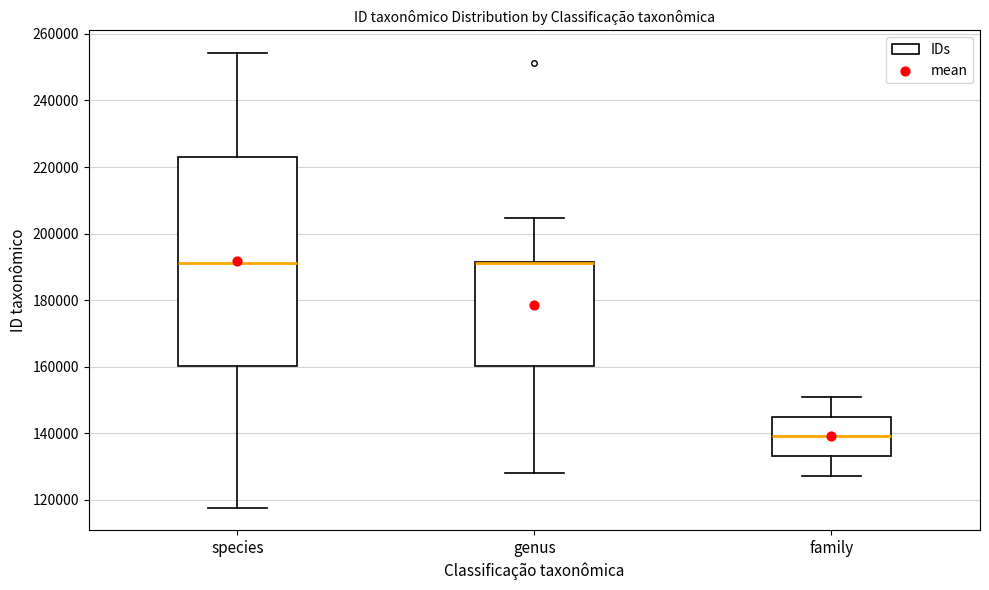

Reading left to right, transcribe this box plot: for each box, give where its median line is, the range the box spans, and where its two whiskers end, as read against the y-axis. The values are not printed on the chart, so give them approximately, as read against the axis.

species: median 192000, box 160000 to 222000, whiskers 118000 to 254000
genus: median 192000 (drawn on the box's upper edge), box 160000 to 192000, whiskers 128000 to 204000
family: median 140000, box 134000 to 144000, whiskers 128000 to 150000